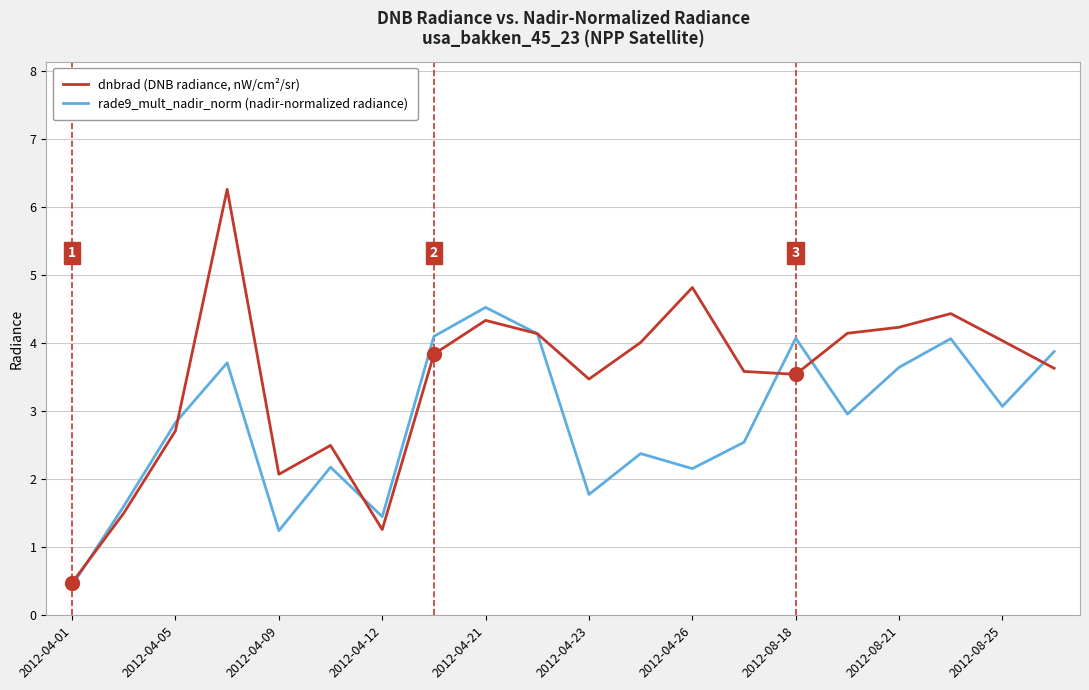

Which series has the largest range (max minus min)?

dnbrad (DNB radiance, nW/cm²/sr)